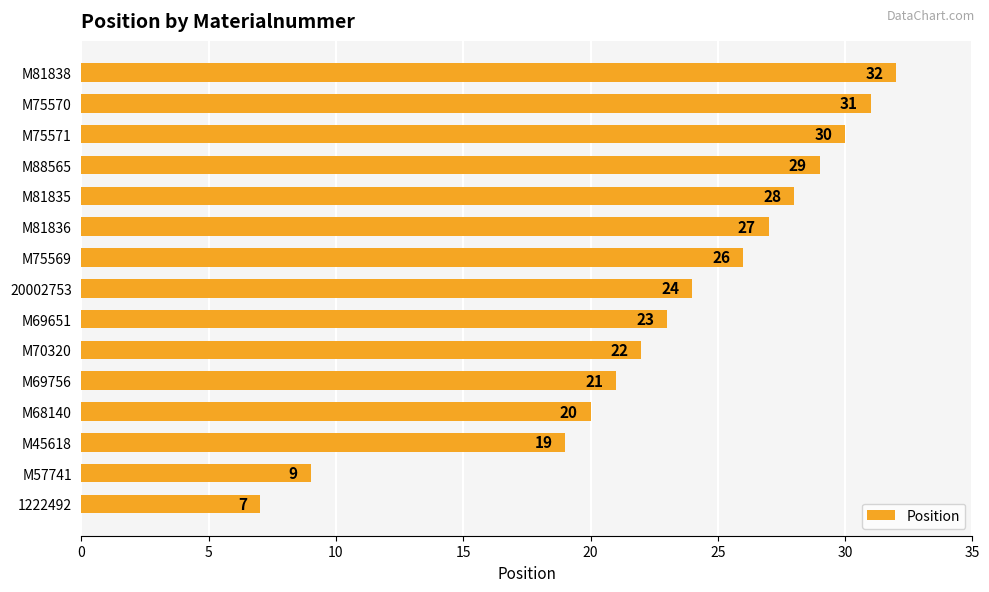

What is the difference between the second highest and minimum values?

24